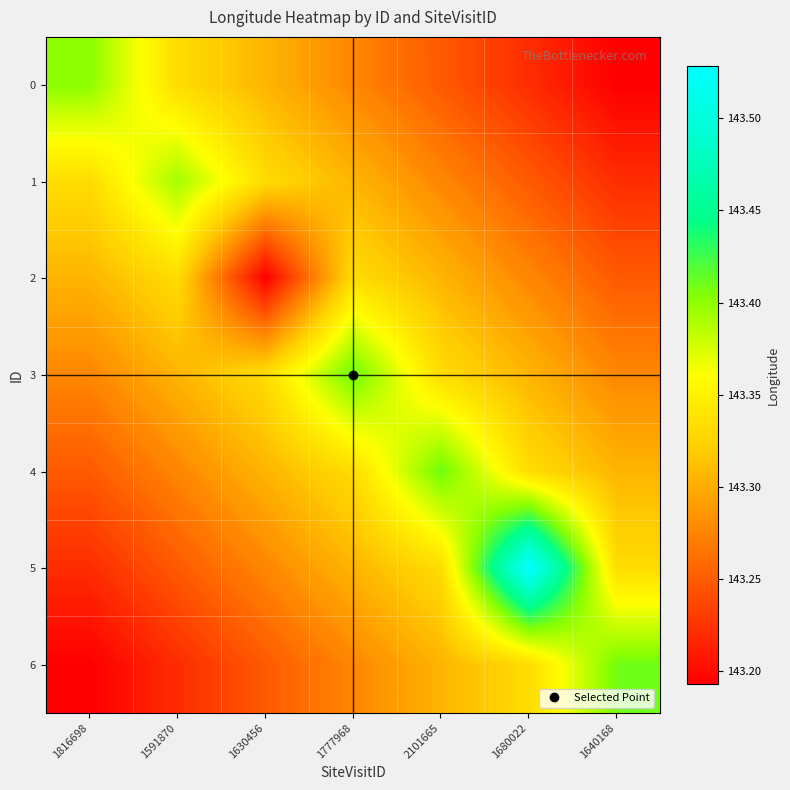

Which label corresponds to the smallest value in the chart?

1640168